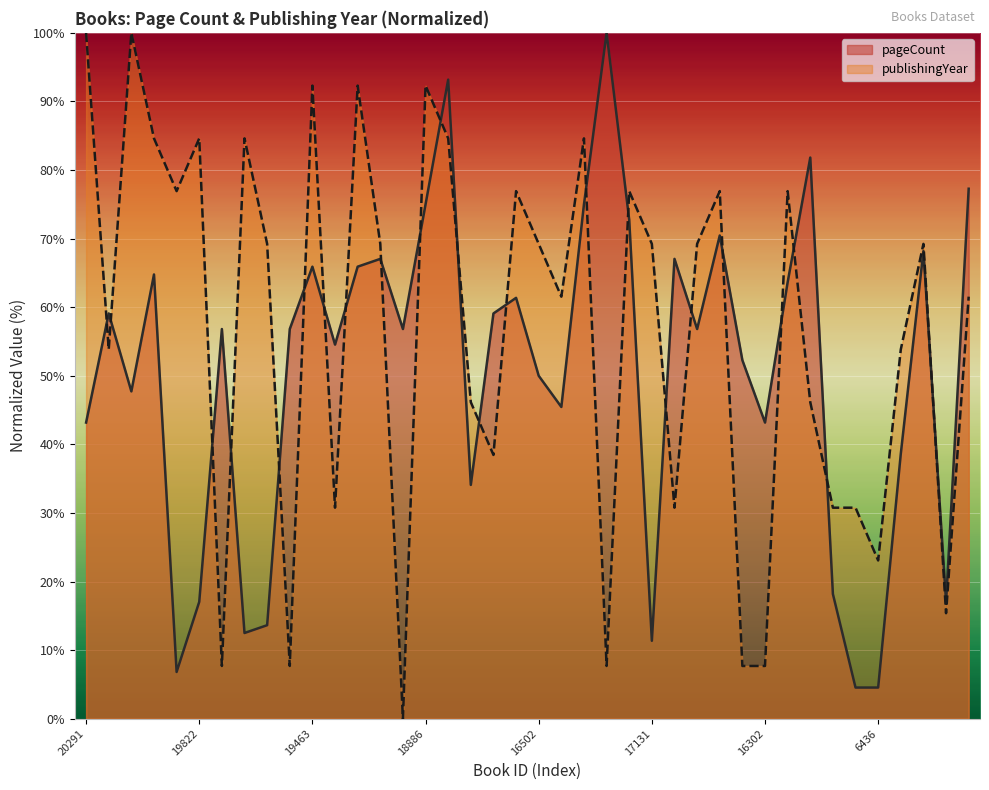

What are all the series names shown in the legend?

pageCount, publishingYear